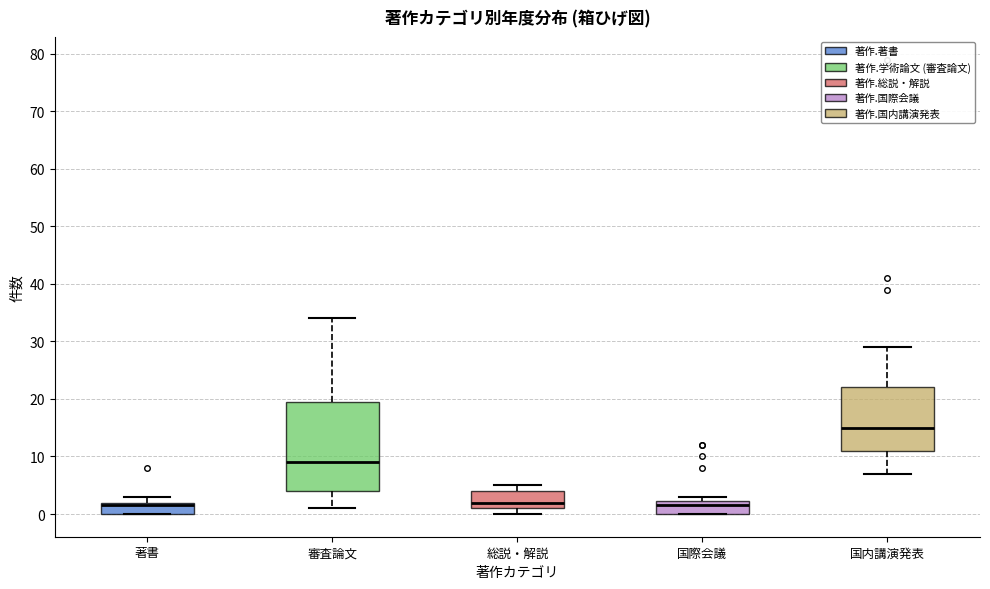

Which box is the tallest, from its lower edge to its upper edge?

審査論文